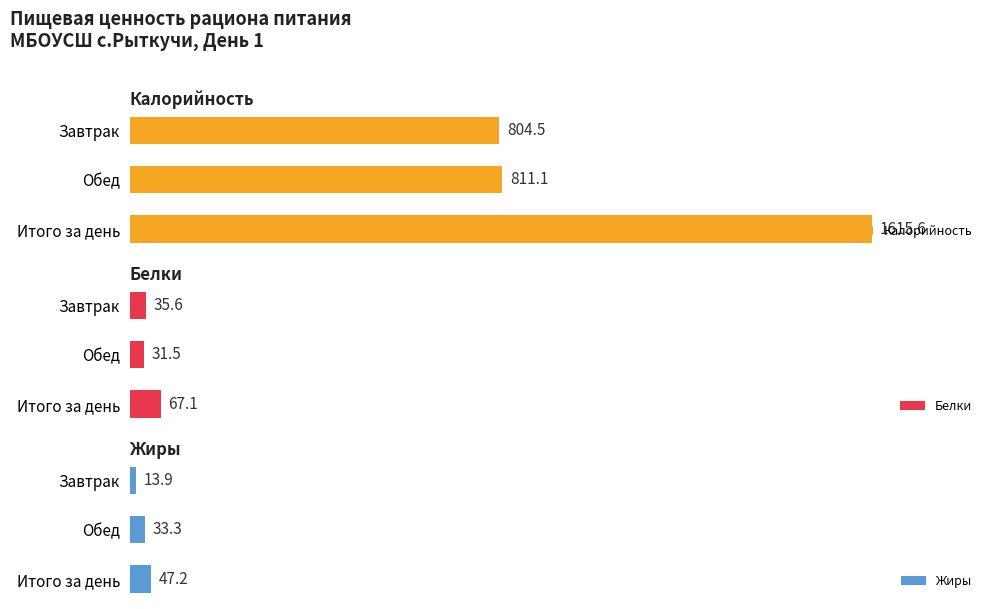

Which category has the lowest value in the Калорийность series?

Завтрак